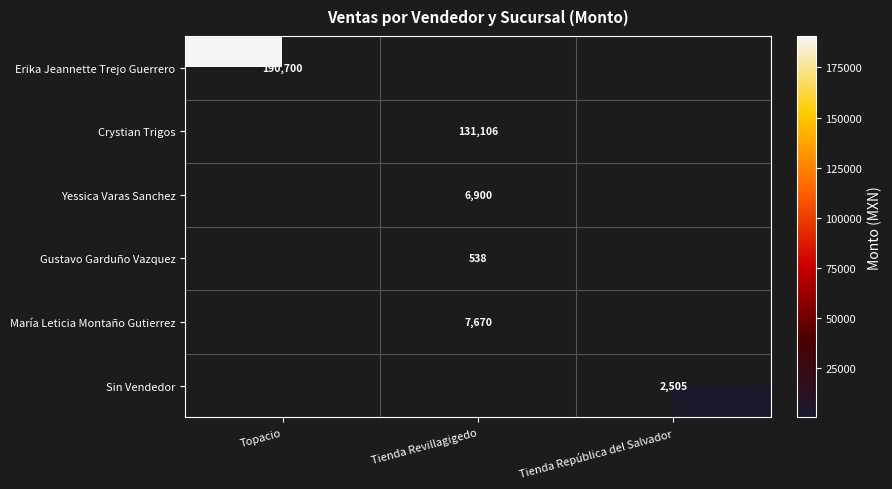

Is it true that Crystian Trigos equals 183175 at Tienda Revillagigedo?

False